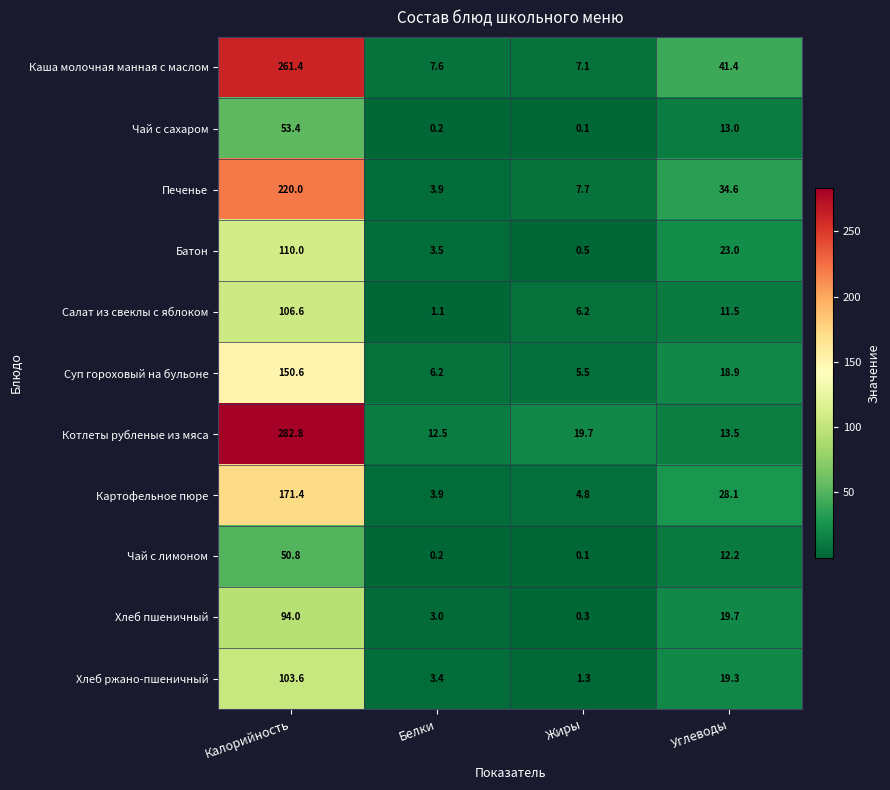

What is the difference between the maximum and minimum values in the Суп гороховый на бульоне series?

145.1